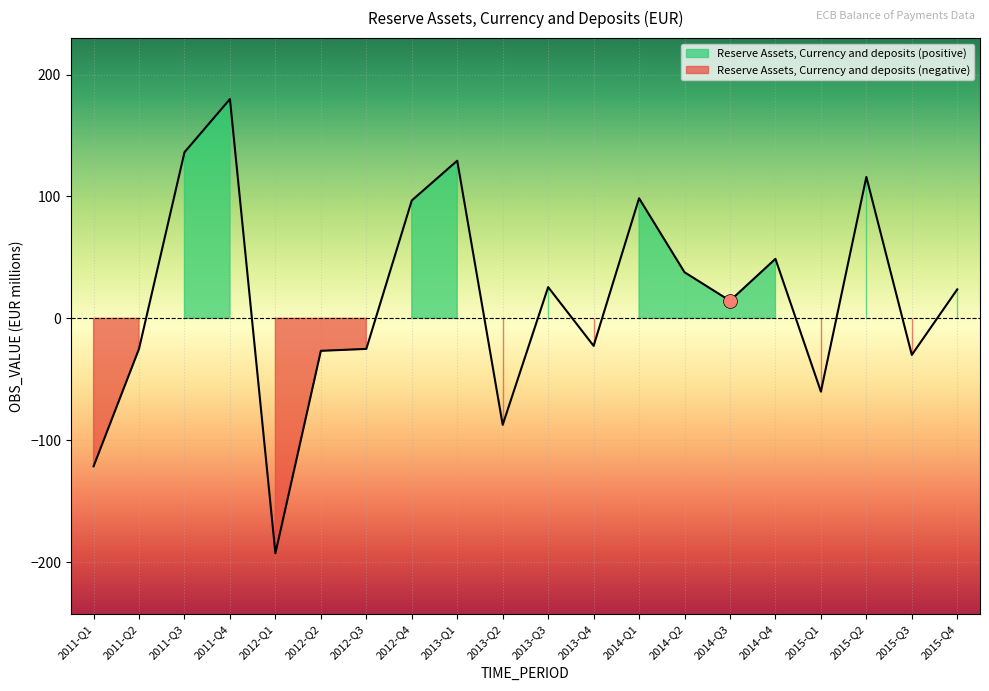

How many series are shown in this chart?

1